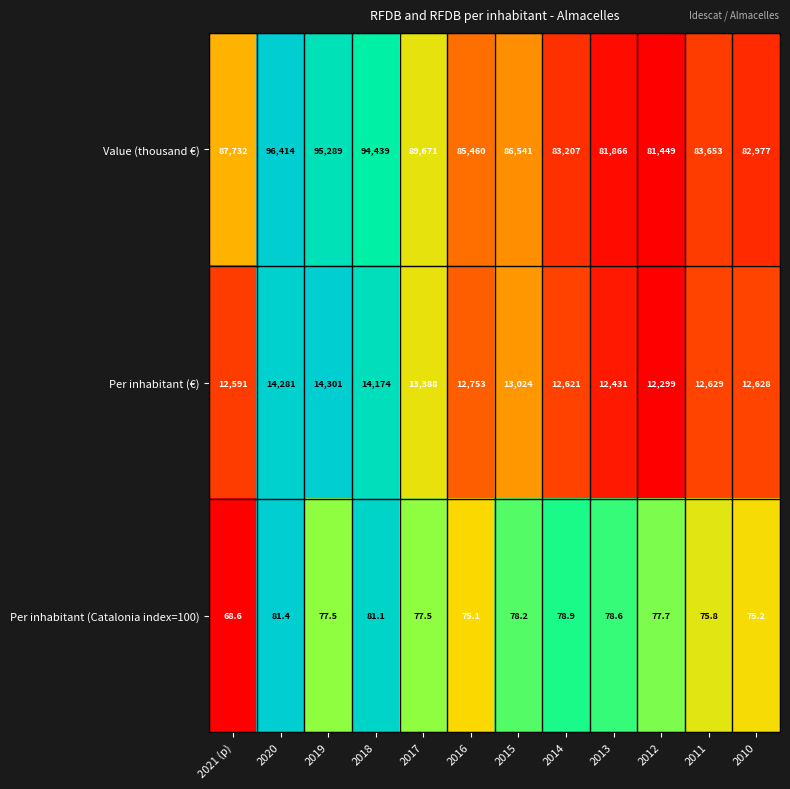

At 2021 (p), list the series in order from largest to smallest.

Value (thousand €), Per inhabitant (€), Per inhabitant (Catalonia index=100)